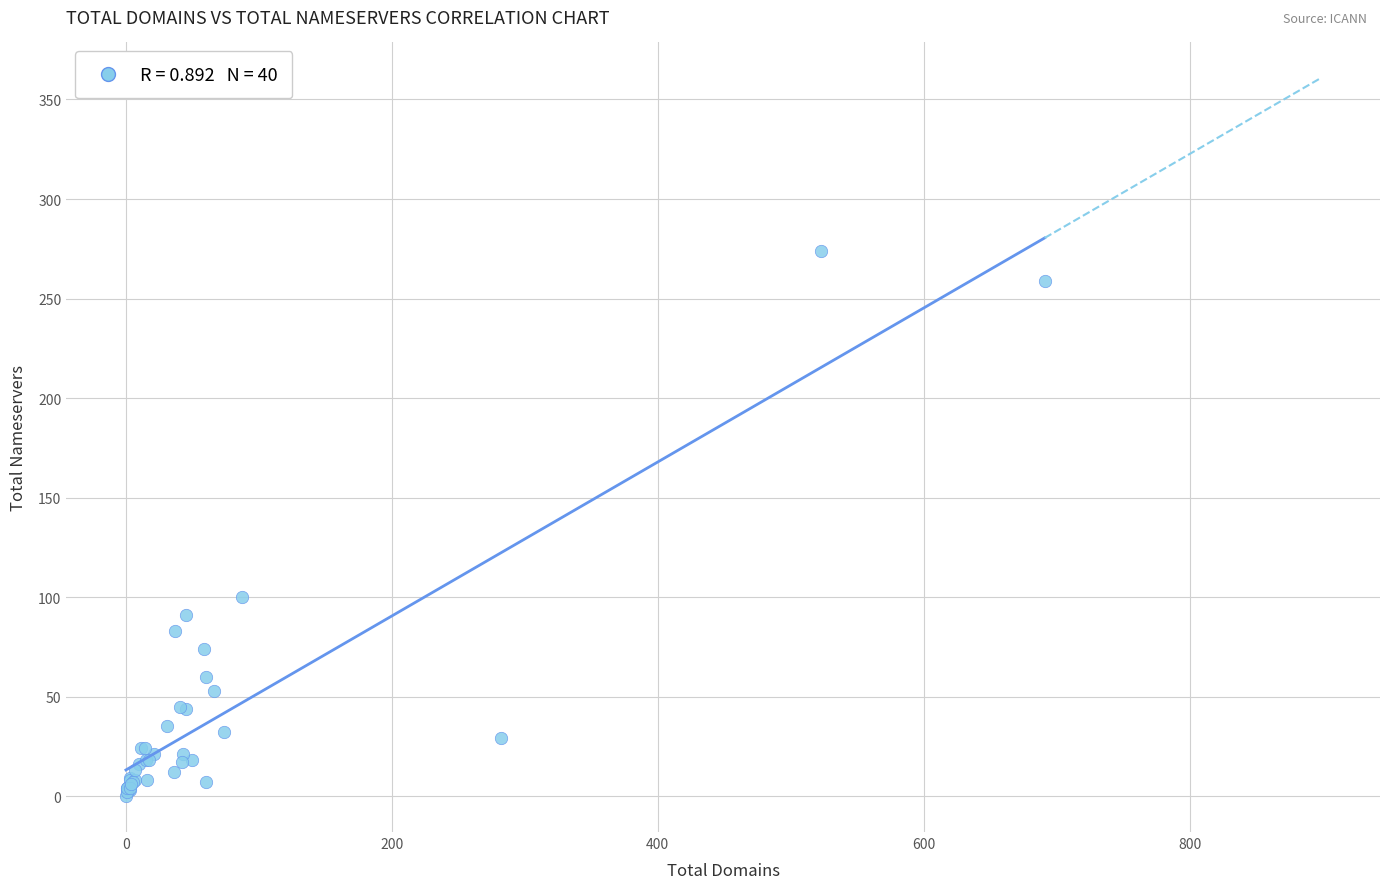

What Y value in the scatter plot is closest to 137?

100